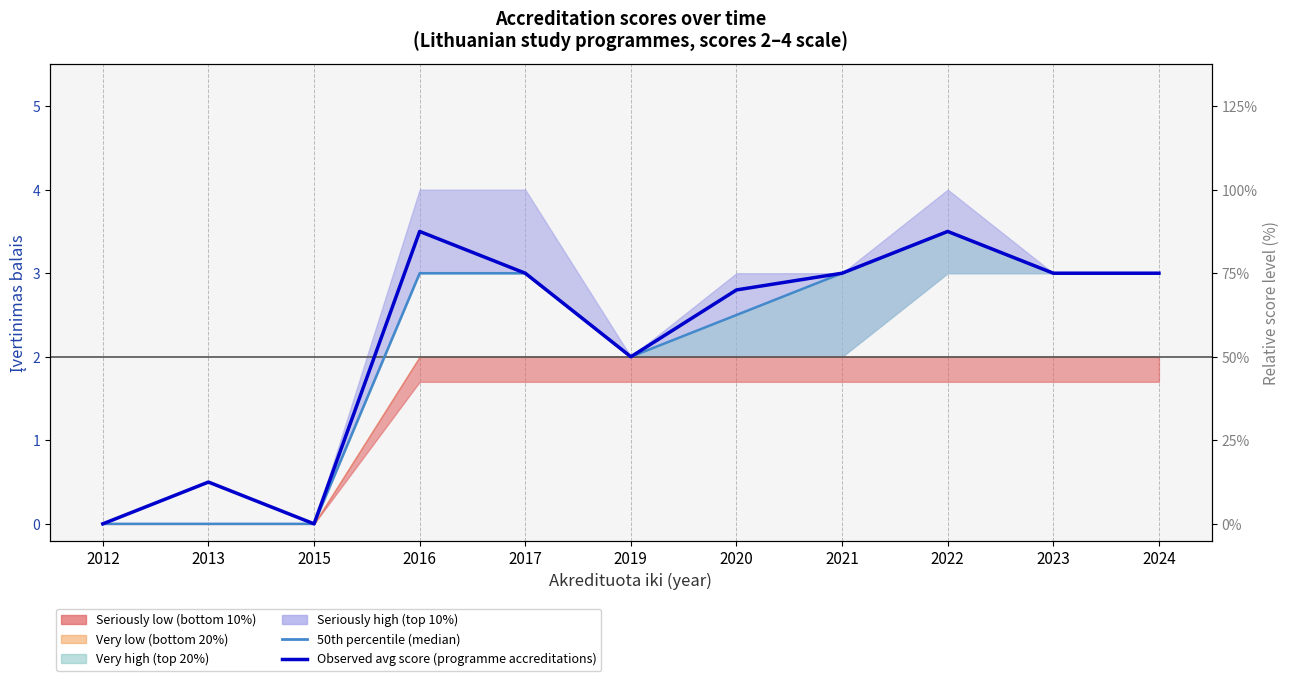

How many lines are shown in the chart?

2